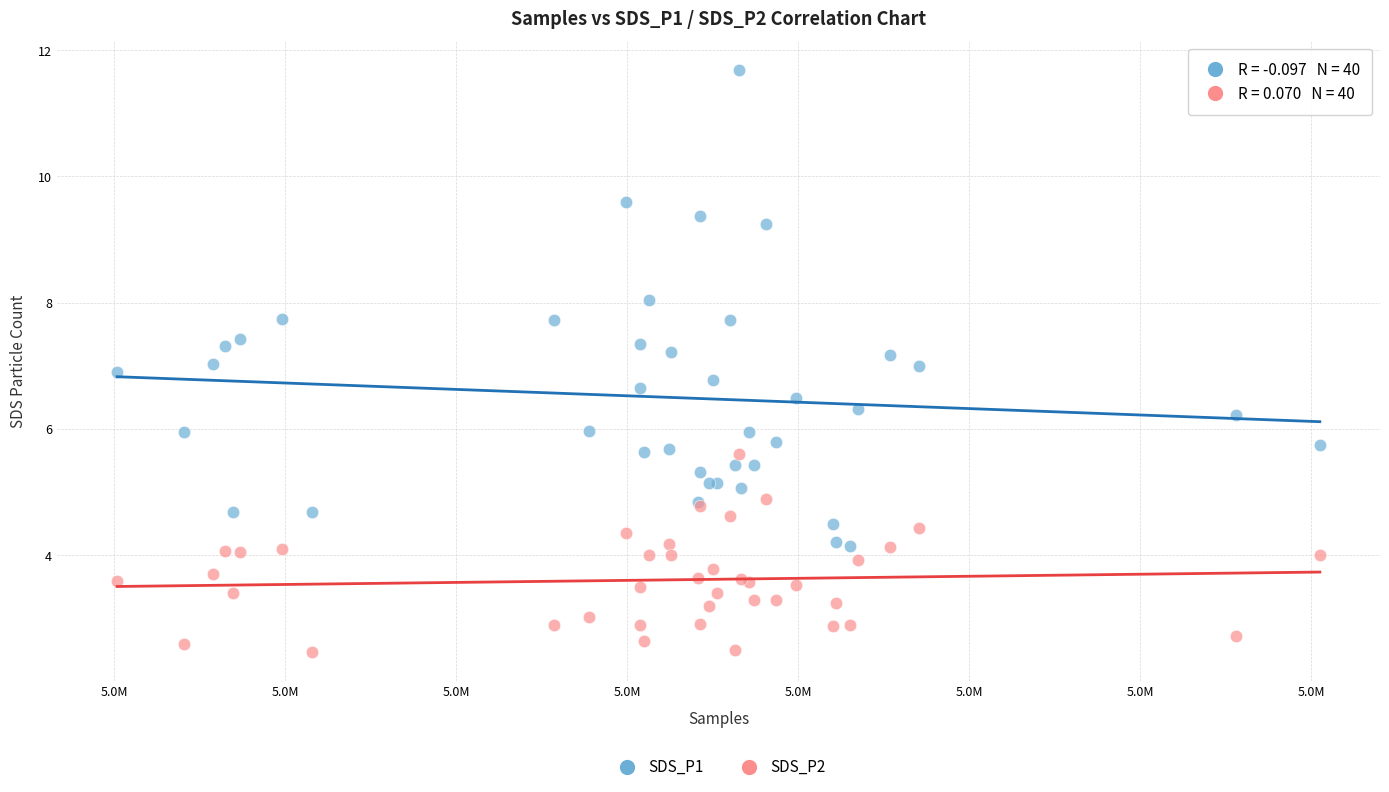

What are all the series names shown in the legend?

SDS_P1, SDS_P2